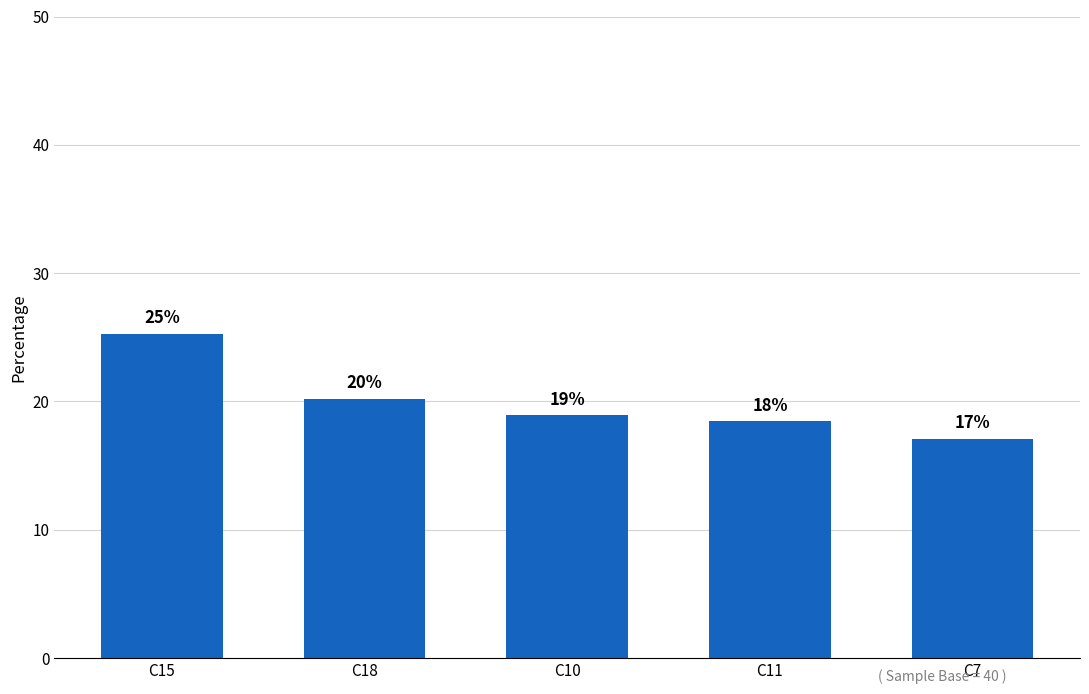

What is the label of the 5th bar from the right?

C15